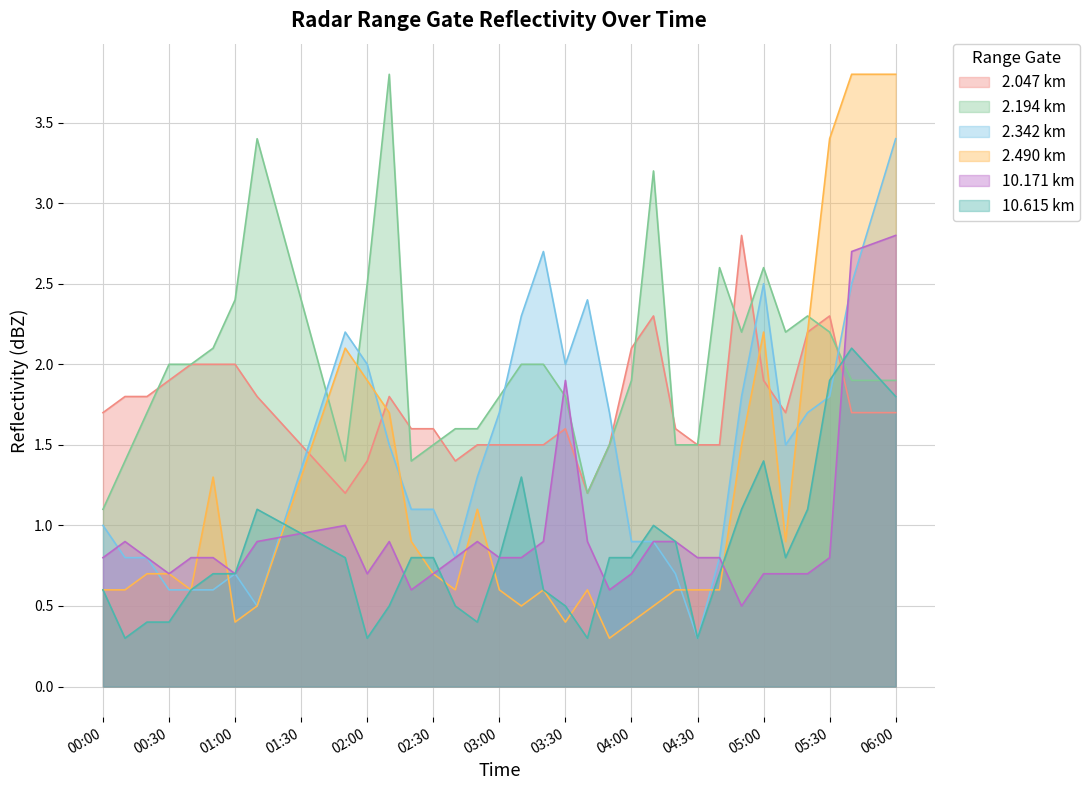

What are all the series names shown in the legend?

2.047 km, 2.194 km, 2.342 km, 2.490 km, 10.171 km, 10.615 km